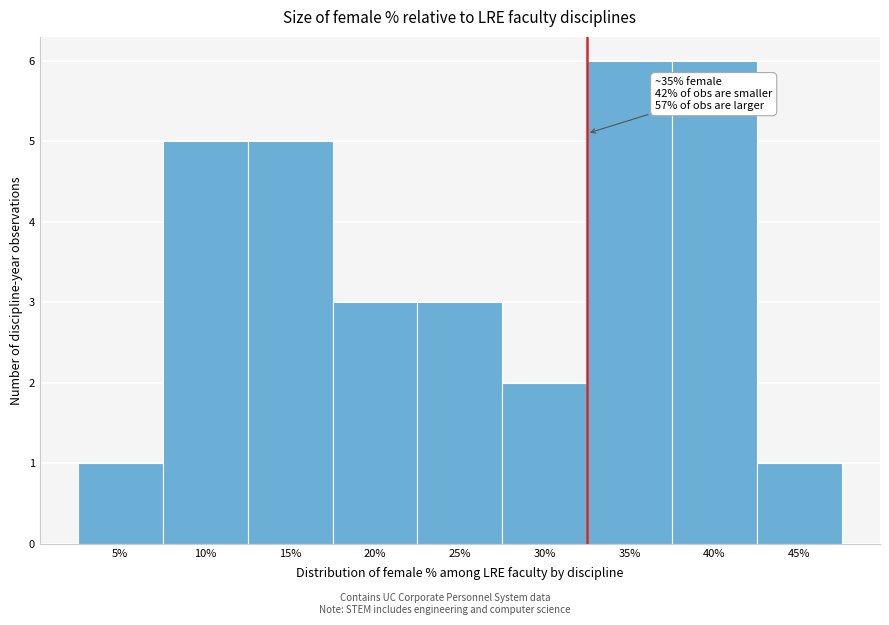

Reading left to right, list all the values displayed in this chart.

1	5	5	3	3	2	6	6	1